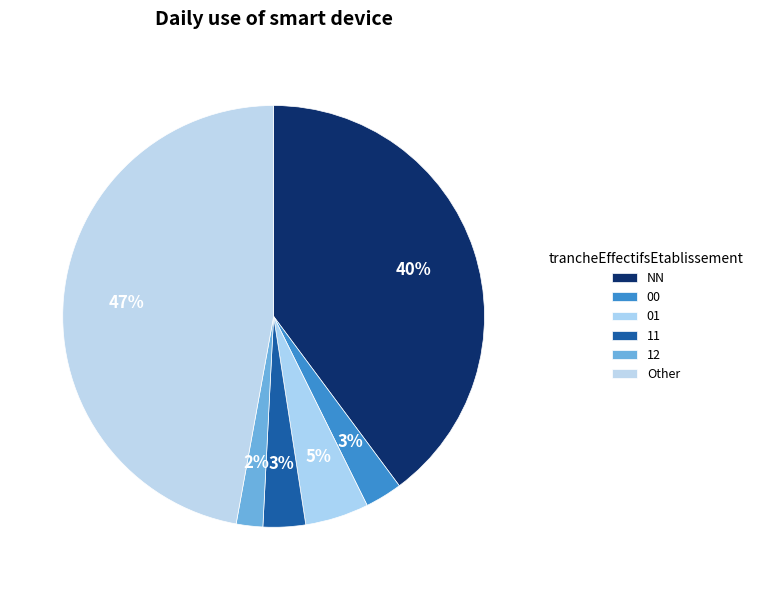

Rank the categories by value from highest to lowest.

Other, NN, 01, 11, 00, 12